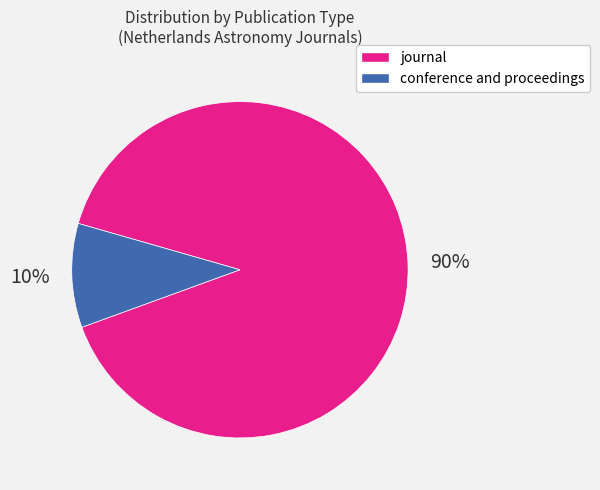

What is the largest slice in the pie chart?

journal